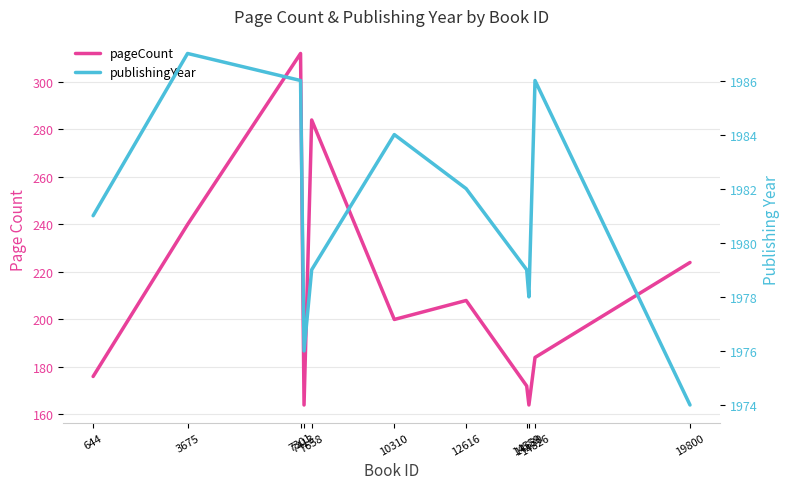

Where is publishingYear nearest to the value 1980?

644